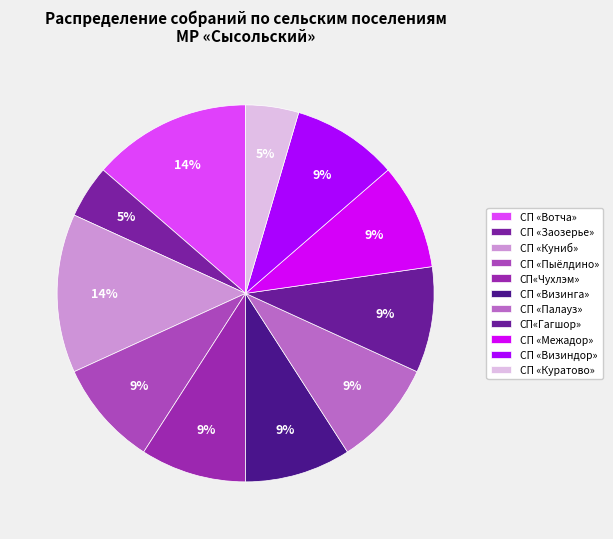

How many segments does this pie chart have?

11